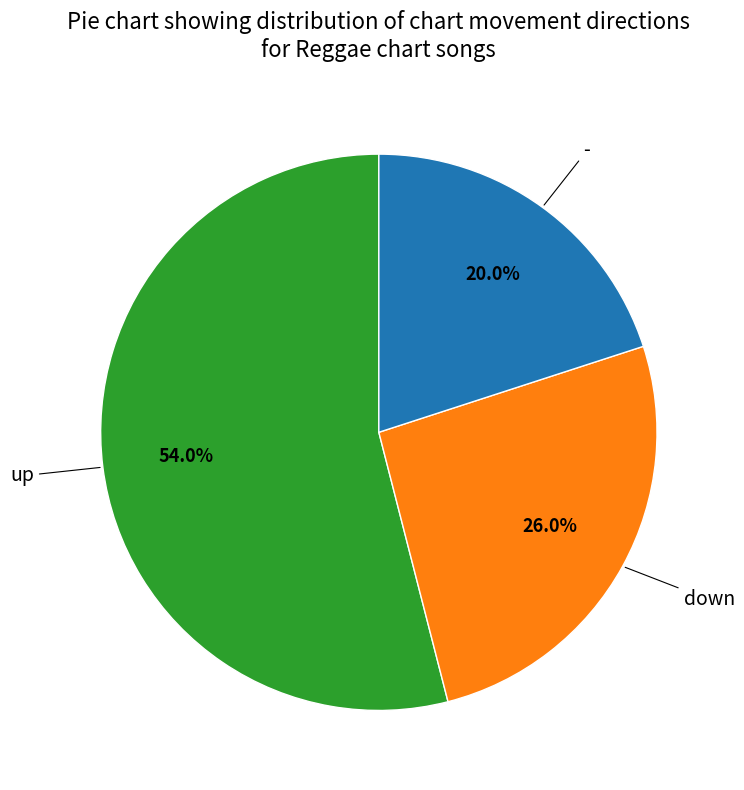

Is the sum of up and - greater than half?

Yes